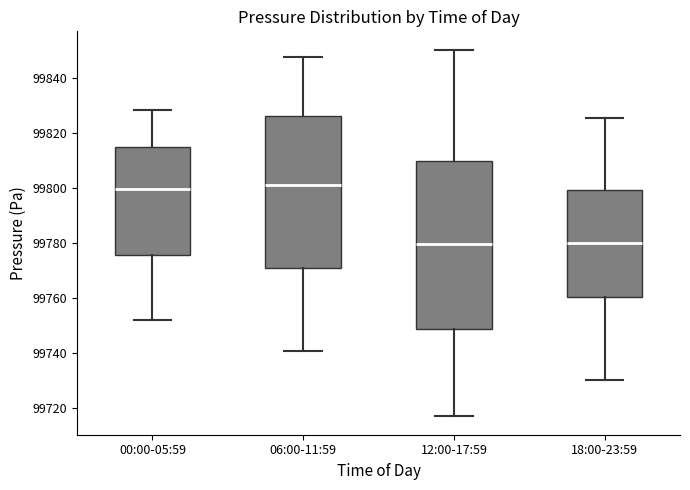

Reading left to right, read every box against the y-axis: the position of its median line, the range the box covers, and the ends of its whiskers. The values are not printed on the chart, so give them approximately, as read against the axis.

00:00-05:59: median 99800, box 99776 to 99814, whiskers 99752 to 99828
06:00-11:59: median 99802, box 99772 to 99826, whiskers 99740 to 99848
12:00-17:59: median 99780, box 99748 to 99810, whiskers 99718 to 99850
18:00-23:59: median 99780, box 99760 to 99800, whiskers 99730 to 99826